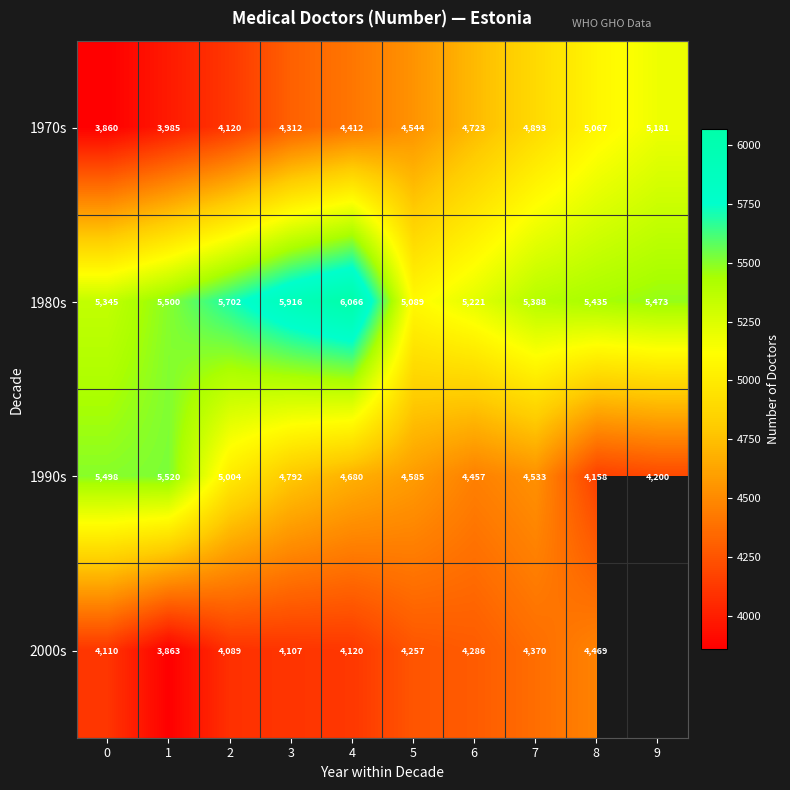

What is the difference between the 2000s values at 4 and 0?

10